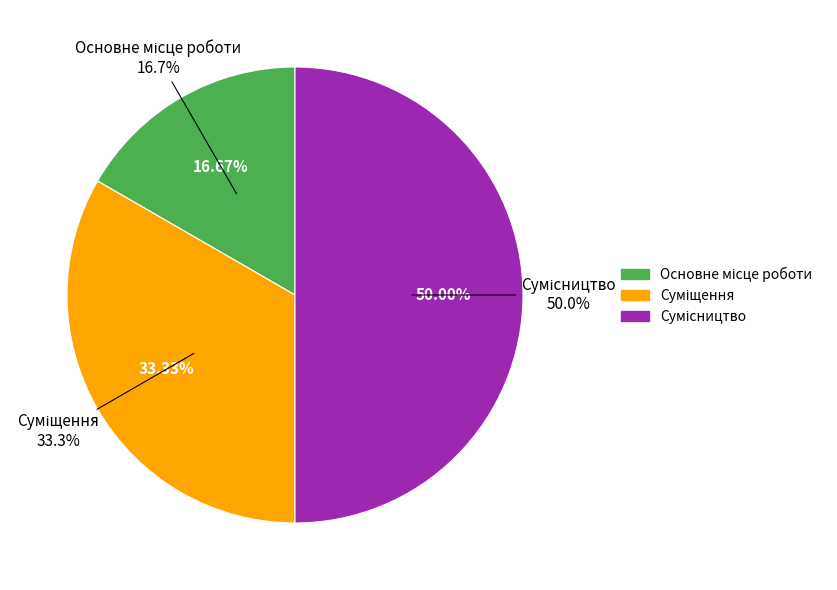

Rank the categories by value from lowest to highest.

Основне місце роботи, Суміщення, Сумісництво